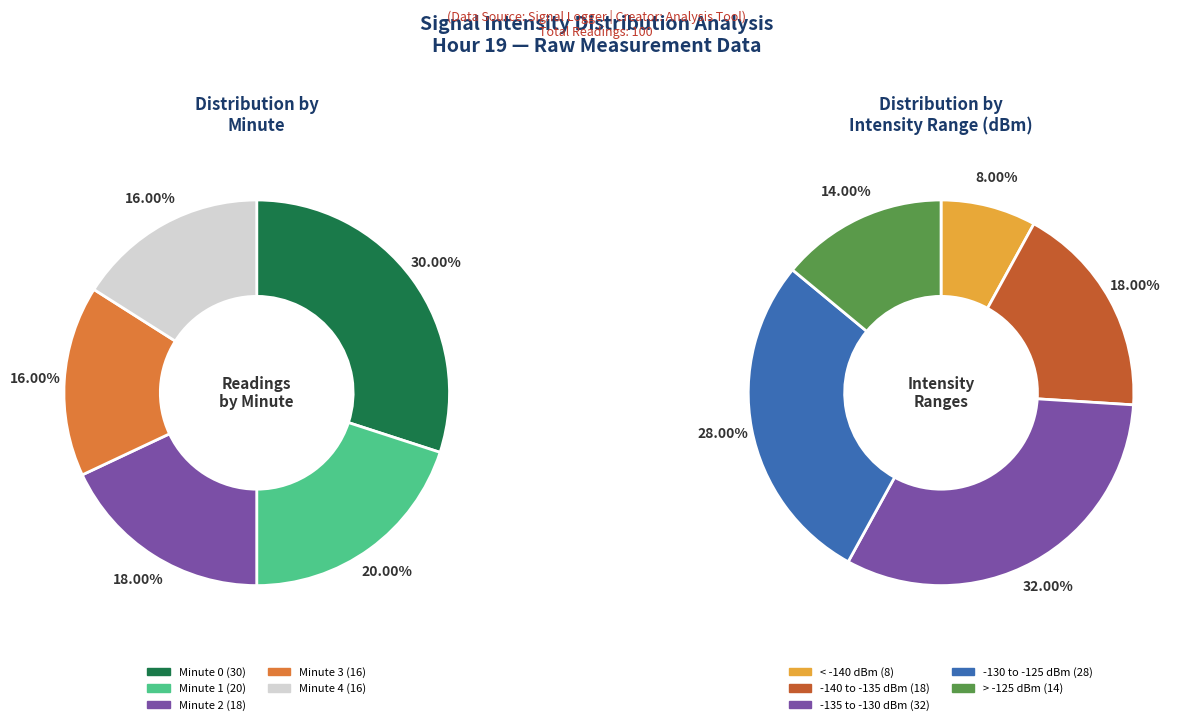

What is the total percentage of Minute 3 and Minute 4?

32.0%